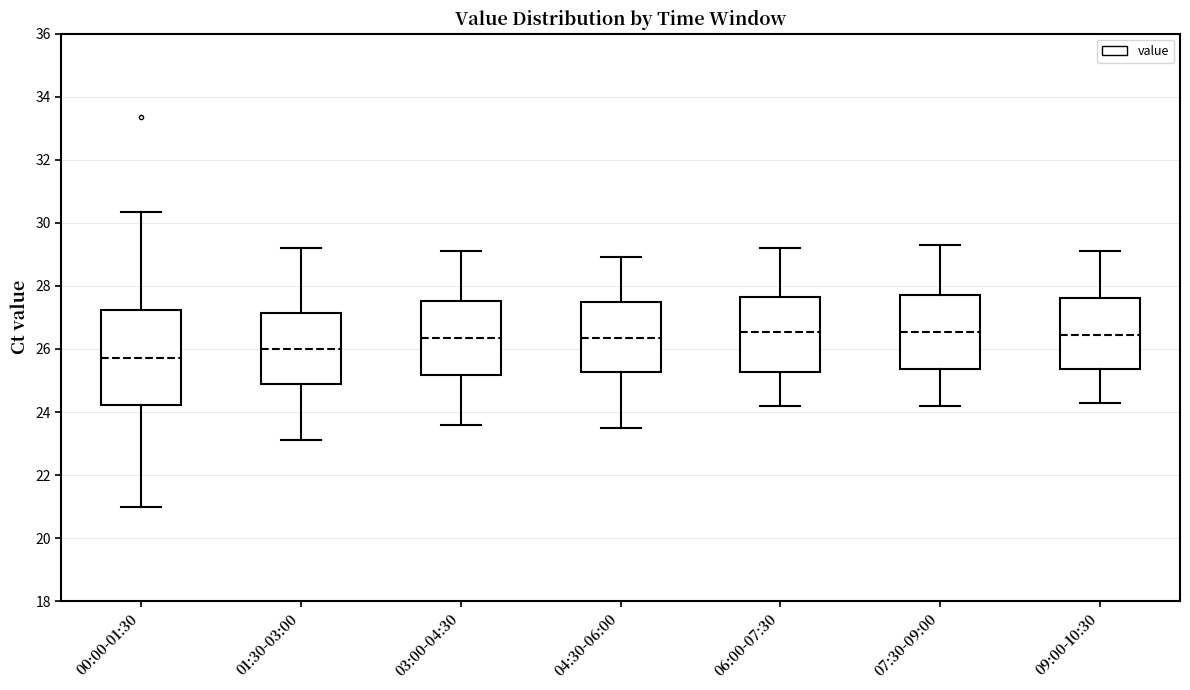

Reading left to right, transcribe this box plot: for each box, give where its median line is, the range the box spans, and where its two whiskers end, as read against the y-axis. The values are not printed on the chart, so give them approximately, as read against the axis.

00:00-01:30: median 25.8, box 24.2 to 27.2, whiskers 21.0 to 30.4
01:30-03:00: median 26.0, box 24.8 to 27.2, whiskers 23.2 to 29.2
03:00-04:30: median 26.4, box 25.2 to 27.6, whiskers 23.6 to 29.2
04:30-06:00: median 26.4, box 25.2 to 27.6, whiskers 23.6 to 29.0
06:00-07:30: median 26.6, box 25.2 to 27.6, whiskers 24.2 to 29.2
07:30-09:00: median 26.6, box 25.4 to 27.8, whiskers 24.2 to 29.4
09:00-10:30: median 26.4, box 25.4 to 27.6, whiskers 24.4 to 29.2